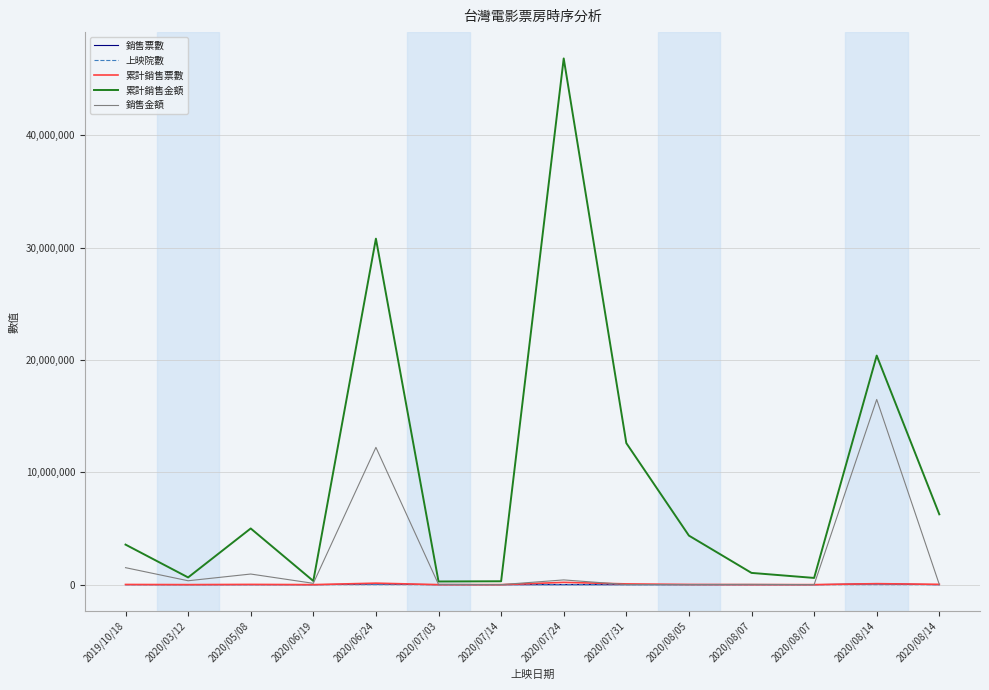

Which series has the largest total across all categories?

累計銷售金額